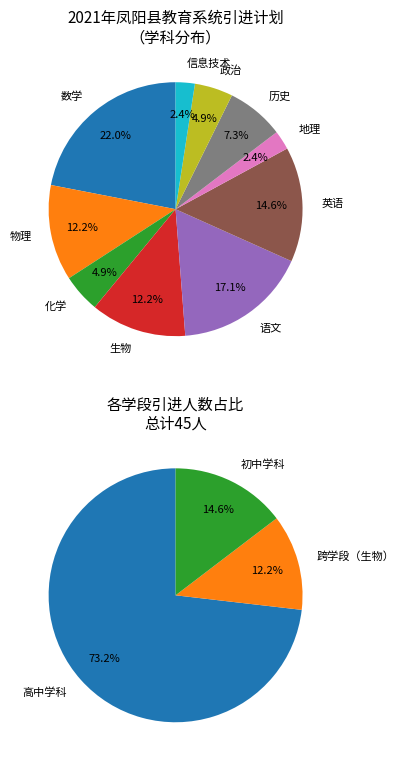

Which category has the smallest portion of the pie?

地理